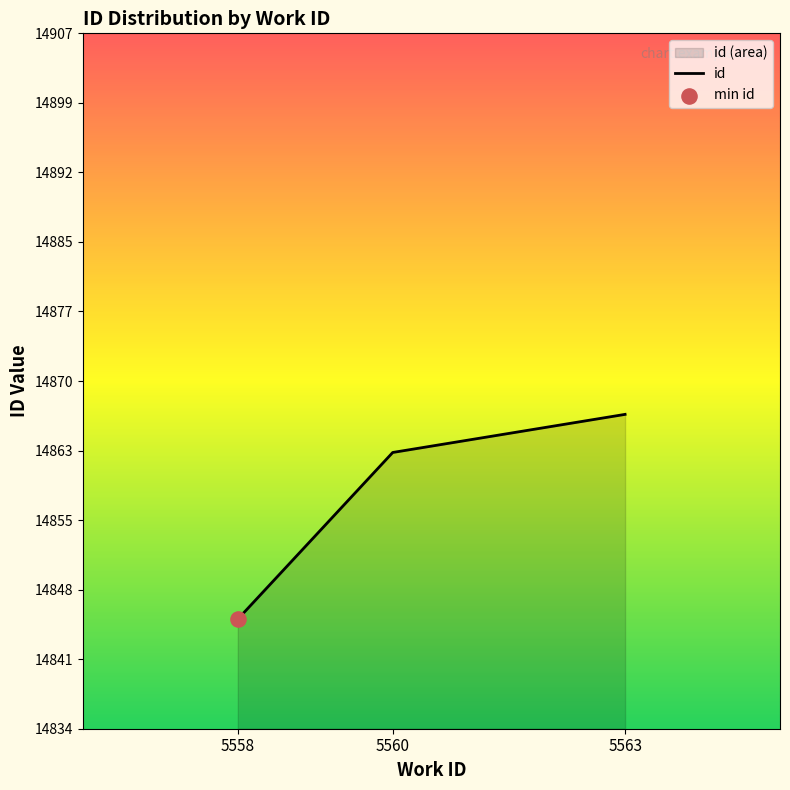

What is the change in value from 5558 to 5563?

+21.5